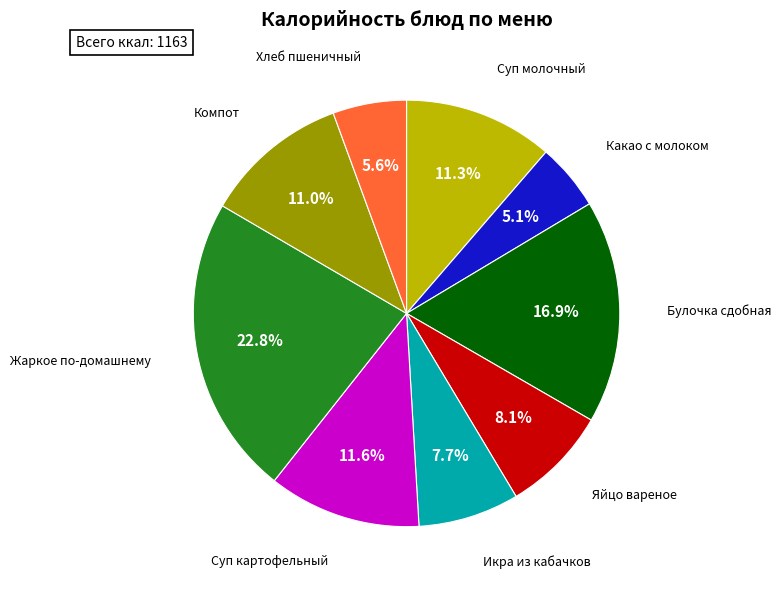

Is there a majority slice in this chart?

No